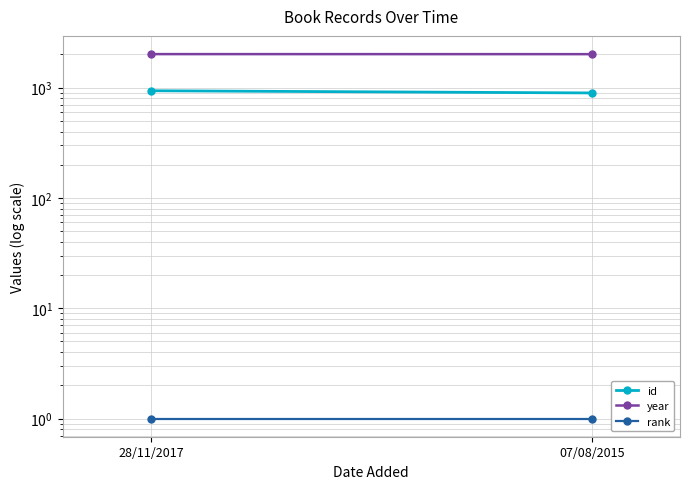

The rank series shows 1 at 07/08/2015. True or false?

True